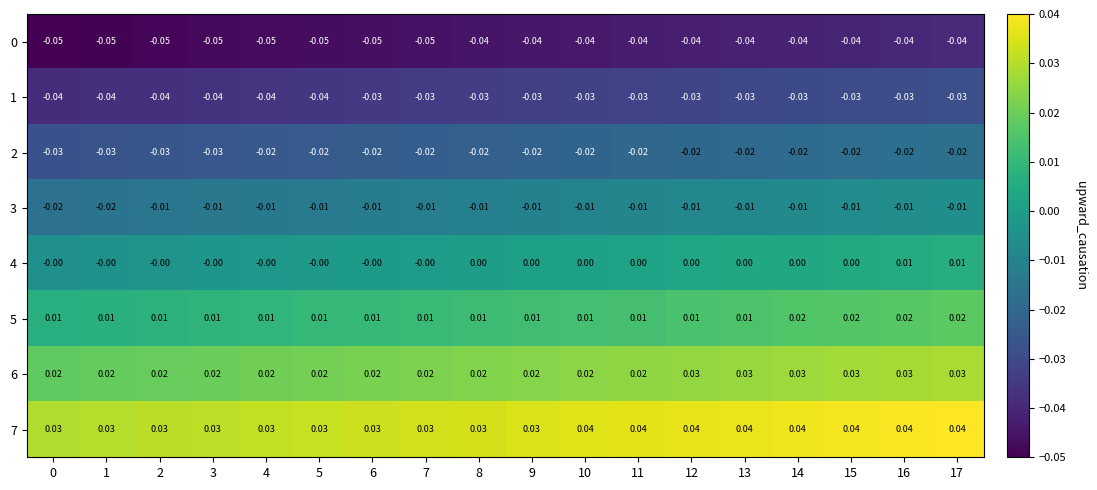

Is the value of 6 at 15 greater than the value of 5 at 5?

Yes